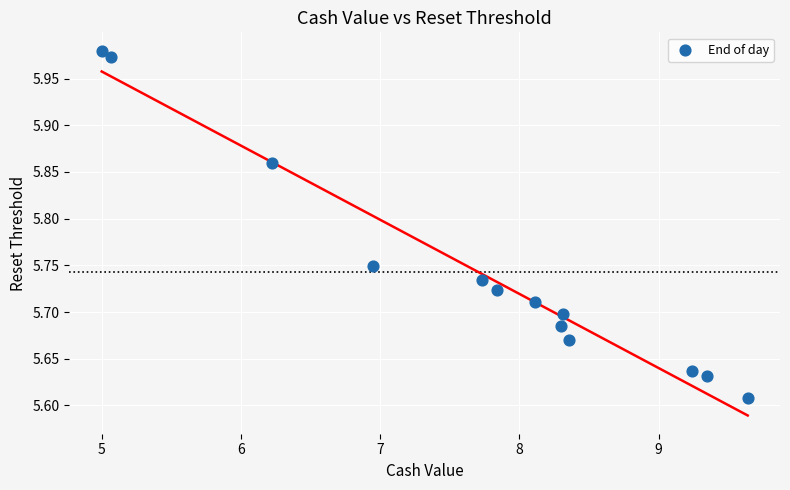

What is the range of Y values (max minus min)?

0.4